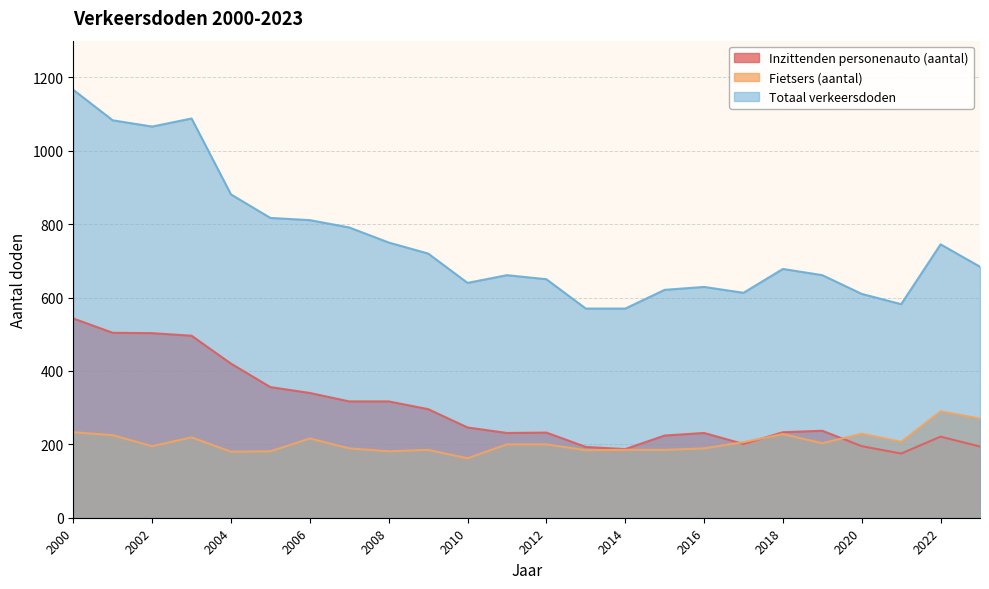

Reading left to right, list all the values displayed in this chart.

Inzittenden personenauto (aantal): 2000=543	2001=504	2002=503	2003=496	2004=420	2005=356	2006=340	2007=317	2008=317	2009=296	2010=246	2011=231	2012=232	2013=193	2014=187	2015=224	2016=231	2017=201	2018=233	2019=237	2020=195	2021=175	2022=221	2023=194
Fietsers (aantal): 2000=233	2001=225	2002=195	2003=219	2004=180	2005=181	2006=216	2007=189	2008=181	2009=185	2010=162	2011=200	2012=200	2013=184	2014=185	2015=185	2016=189	2017=206	2018=228	2019=203	2020=229	2021=207	2022=290	2023=270
Totaal verkeersdoden: 2000=1166	2001=1083	2002=1066	2003=1088	2004=881	2005=817	2006=811	2007=791	2008=750	2009=720	2010=640	2011=661	2012=650	2013=570	2014=570	2015=621	2016=629	2017=613	2018=678	2019=661	2020=610	2021=582	2022=745	2023=684